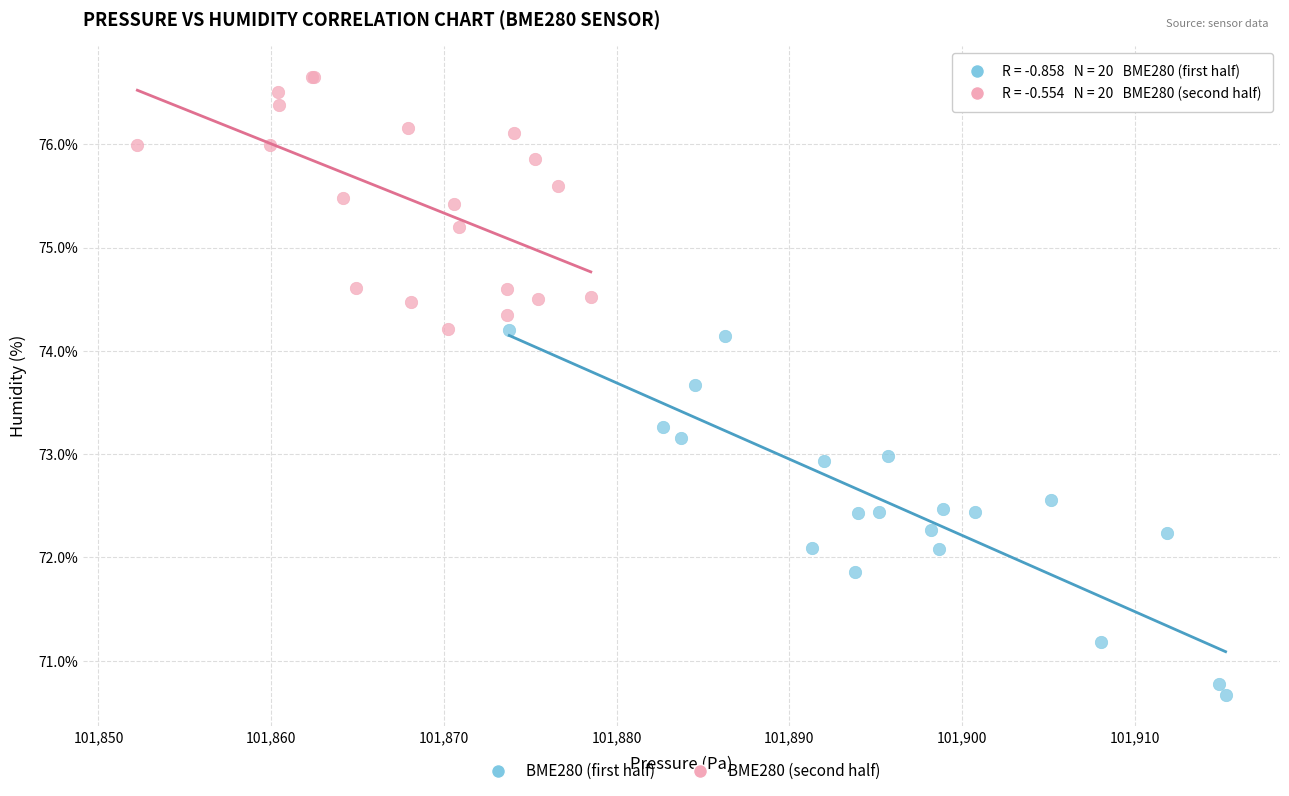

Which series reaches the maximum Y coordinate?

BME280 (second half)